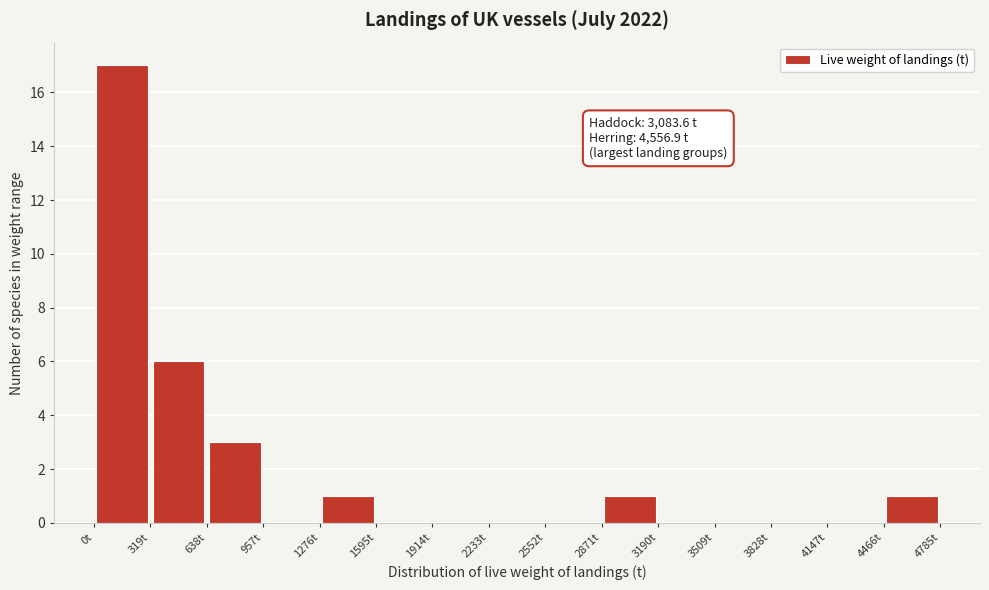

Over which range of the x-axis is the bar tallest?

0 to 300